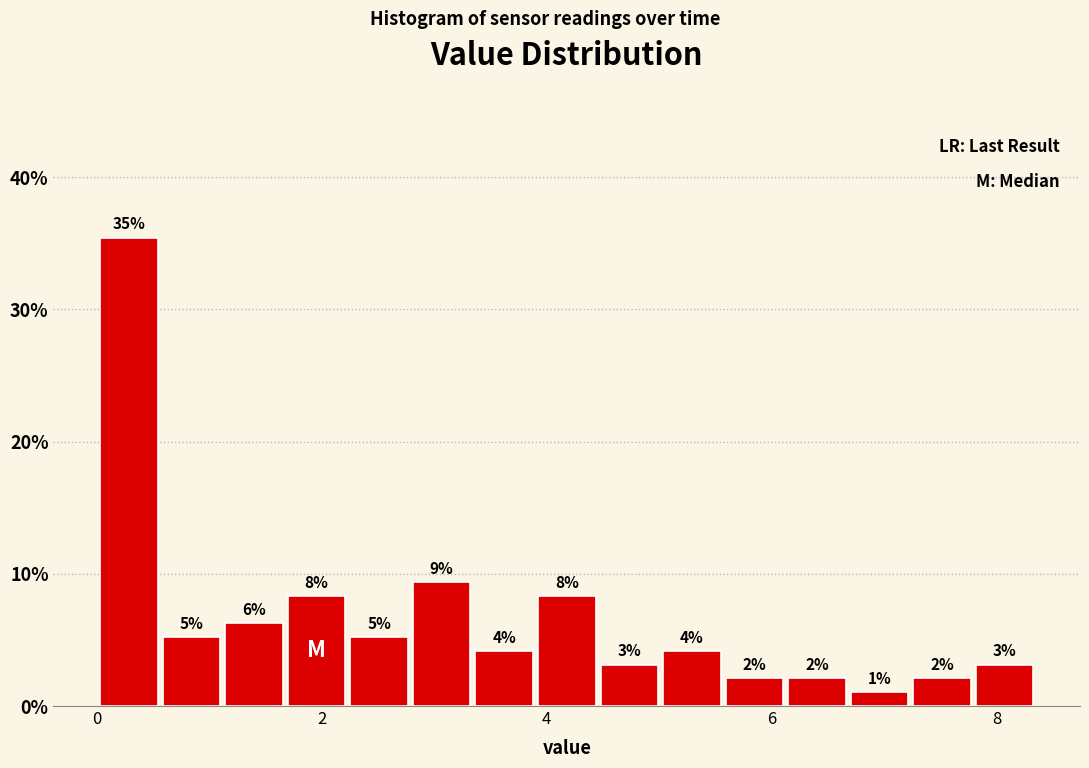

Around what value on the x-axis is the tallest bar? Give the approximate position of its centre, as read against the axis.

0.2